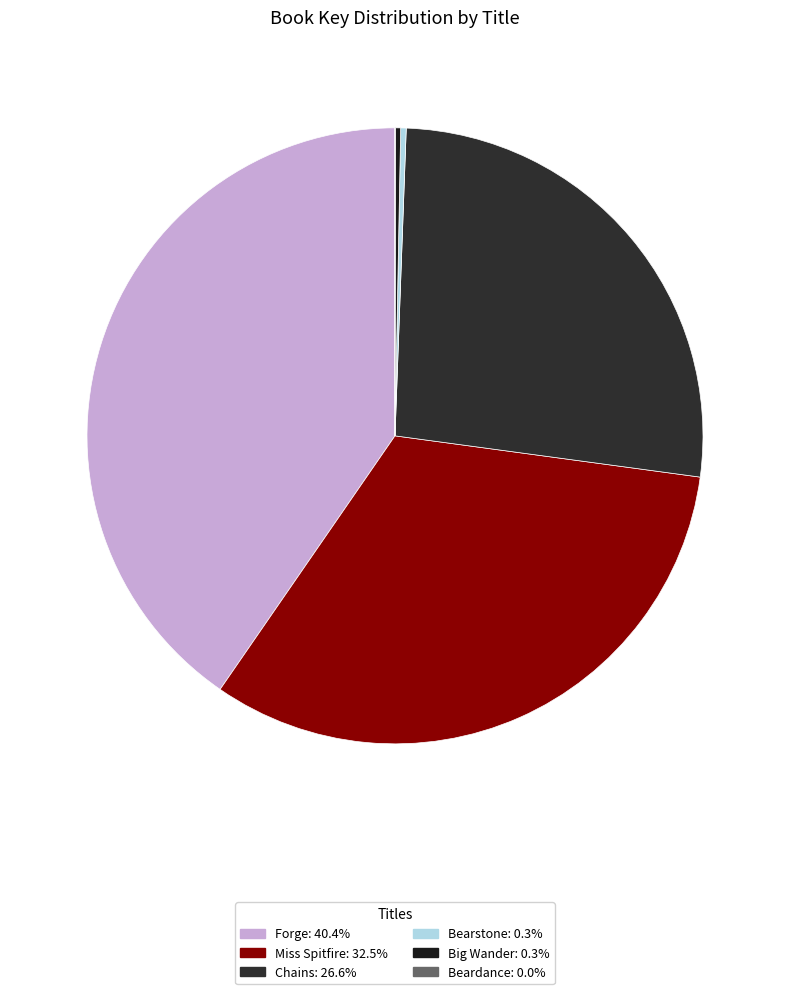

How many slices are in this pie chart?

6